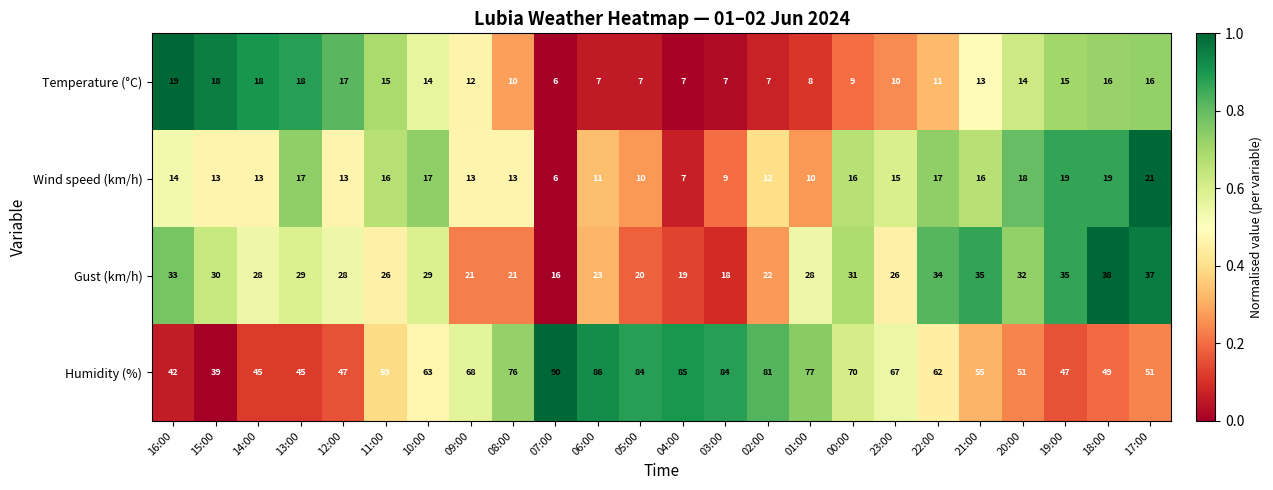

At how many categories does at least one series exceed 61?

13